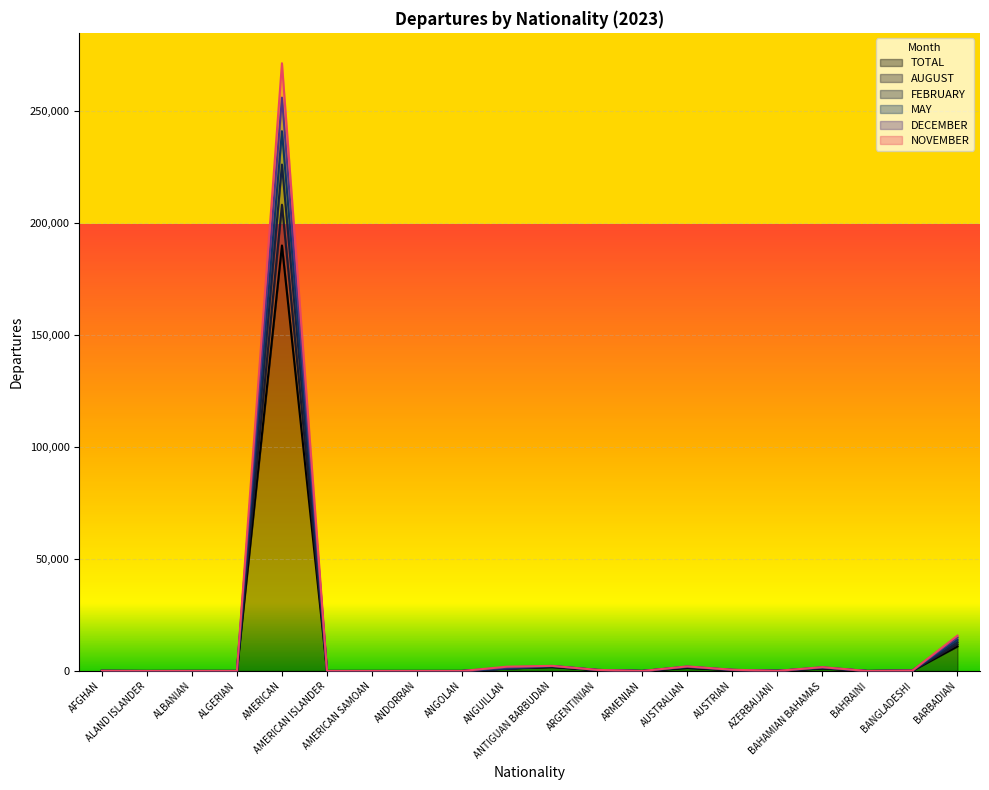

What position from the left is ALBANIAN?

3